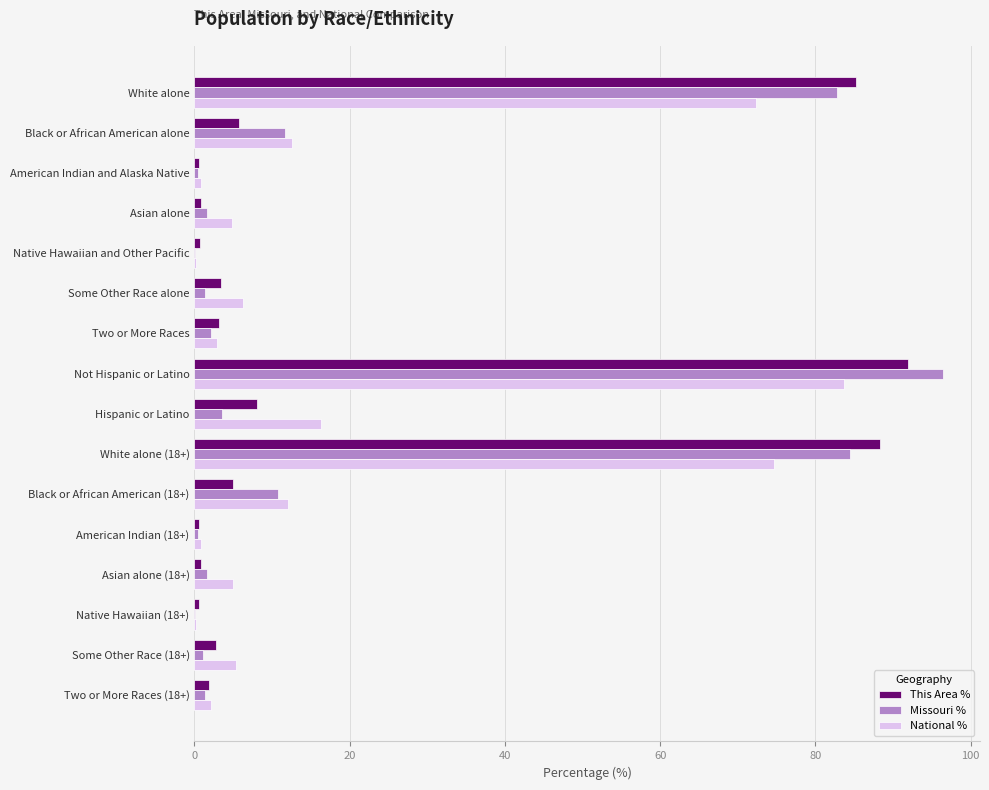

Is it true that Missouri % equals 1.1 at Some Other Race (18+)?

True